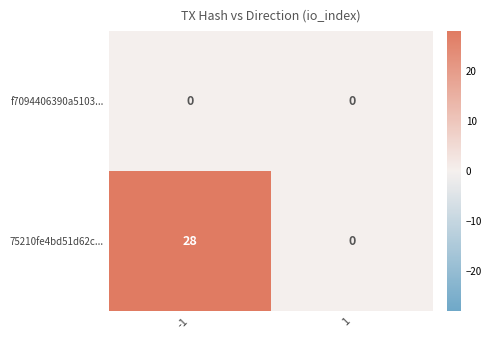

What is the maximum value shown in the chart?

28